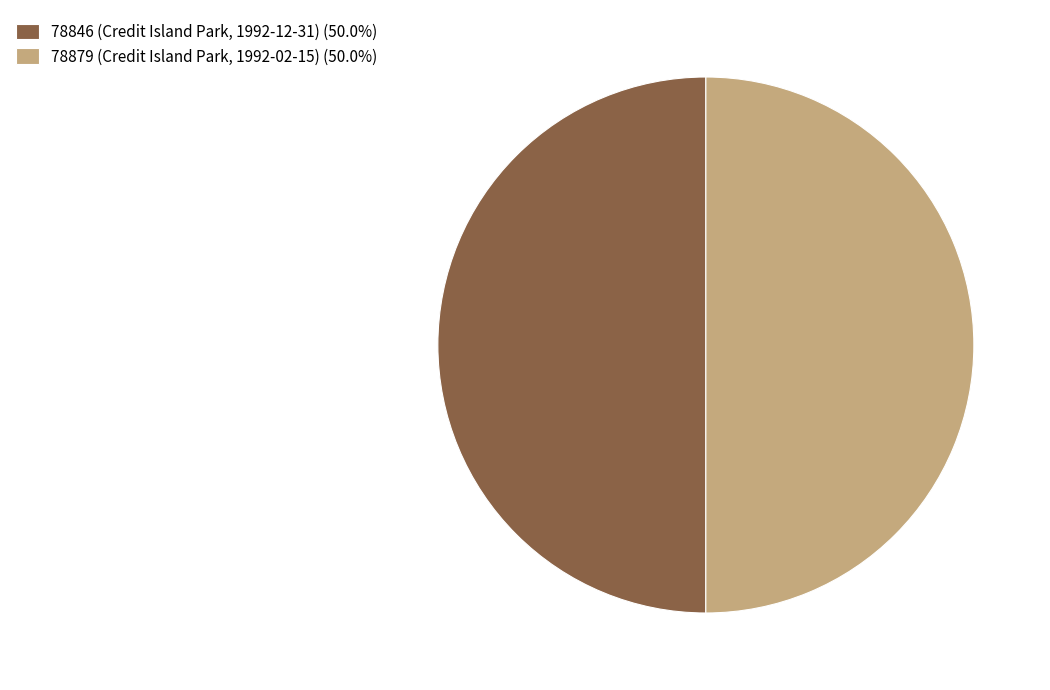

Count the number of slices in the pie.

2